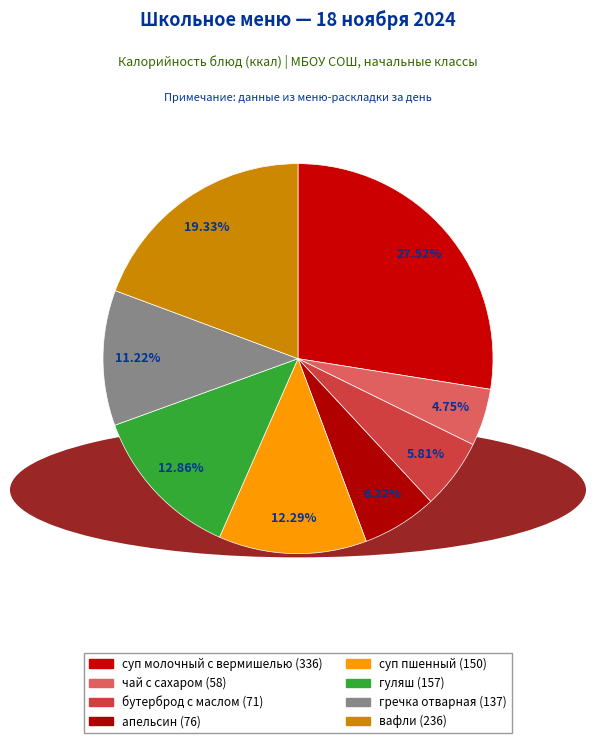

Count the number of slices in the pie.

8